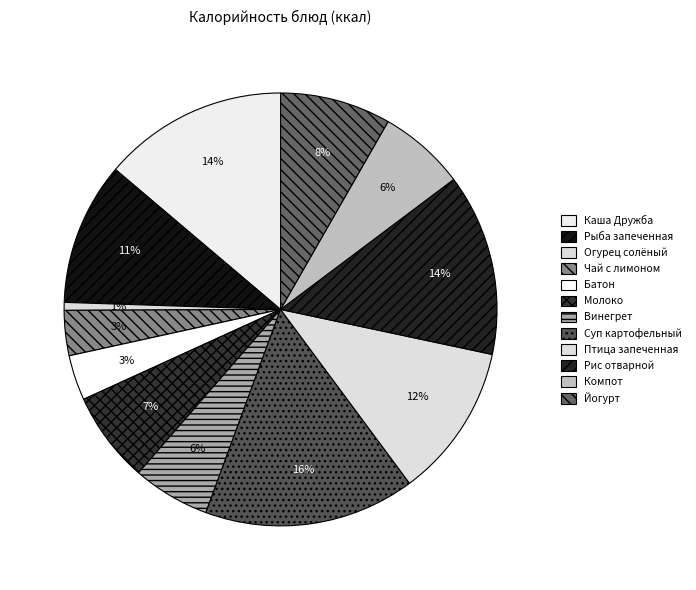

To the nearest percent, what is the difference between the largest and smallest slice percentages?

15%